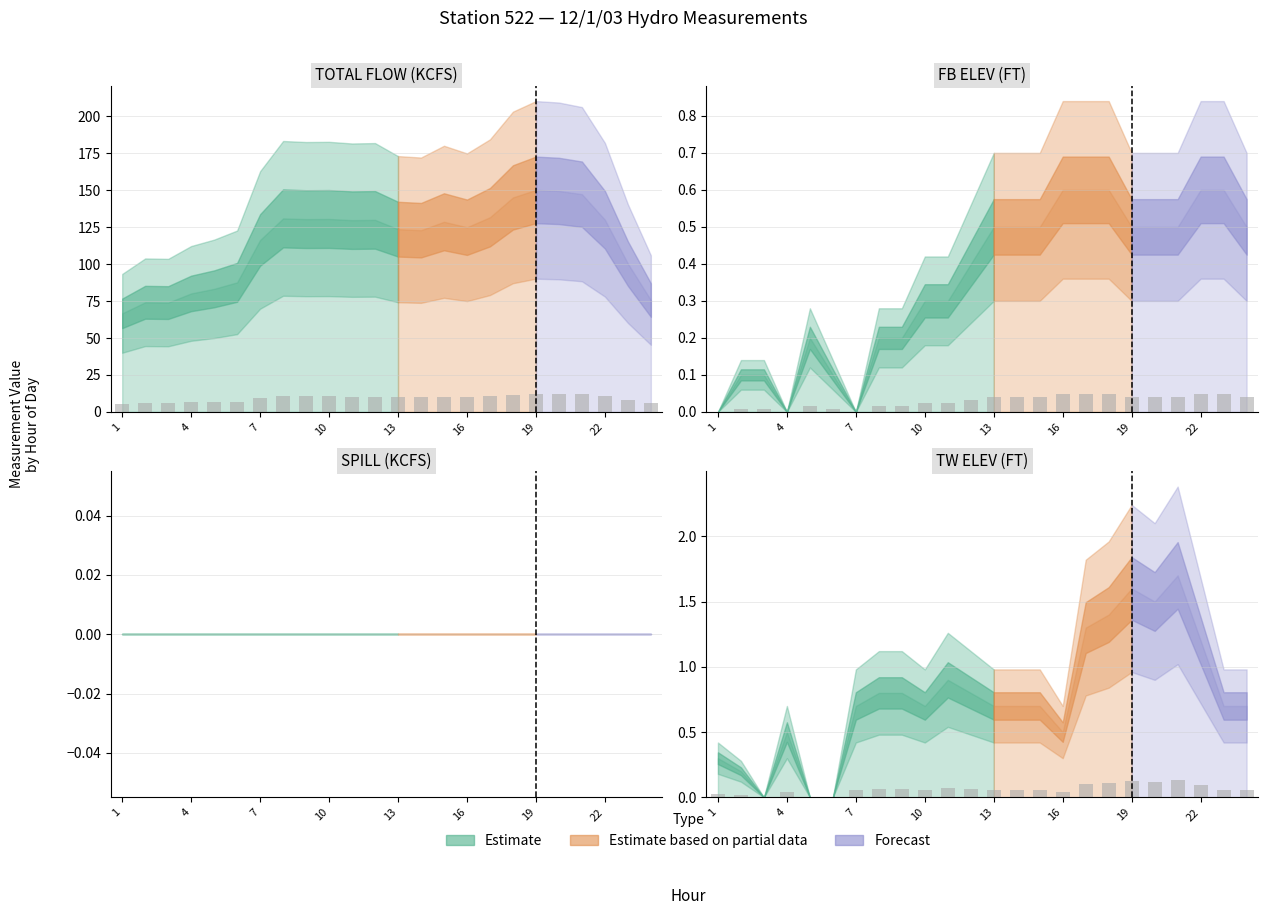

How many series are shown in this chart?

3